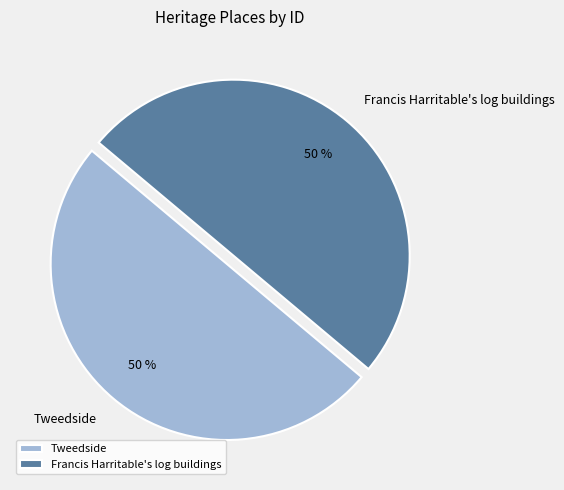

Is it true that Francis Harritable's log buildings is 63% of the pie?

False